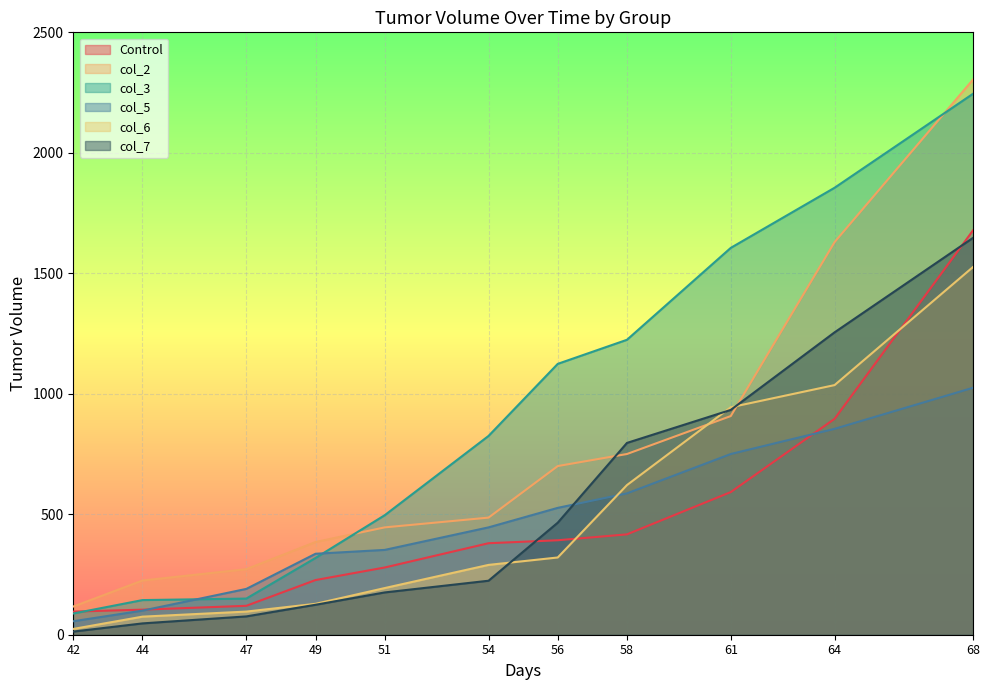

Between 44 and 47, which is larger?

47